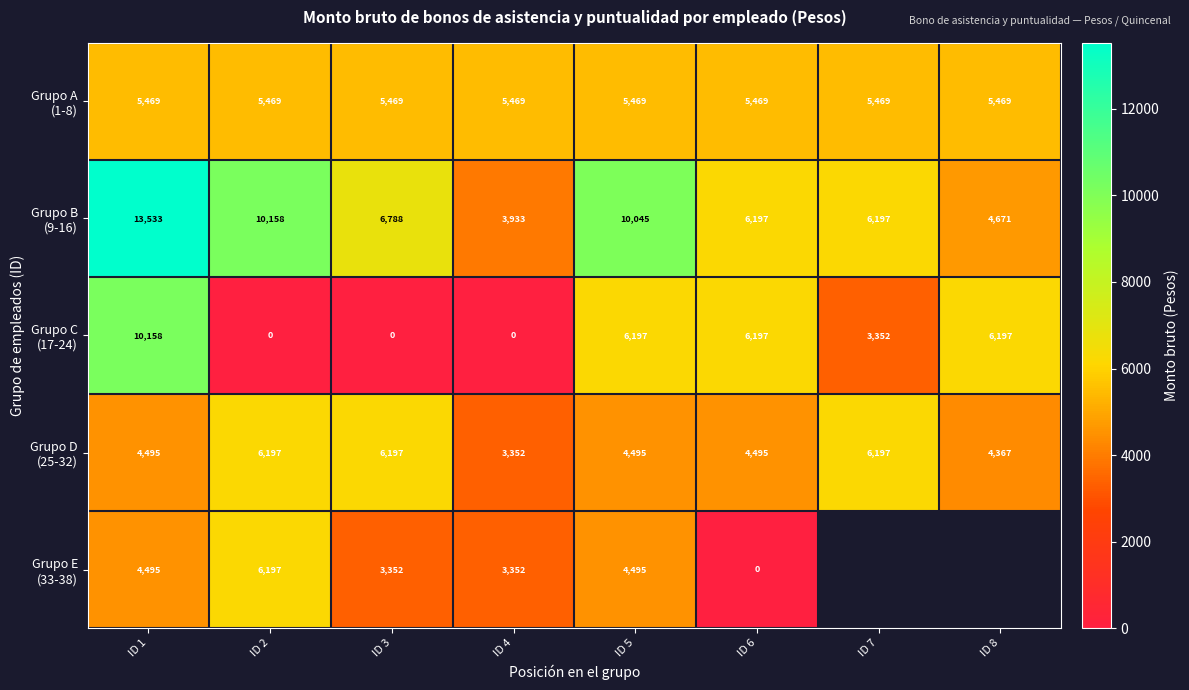

How many series are shown in this chart?

5